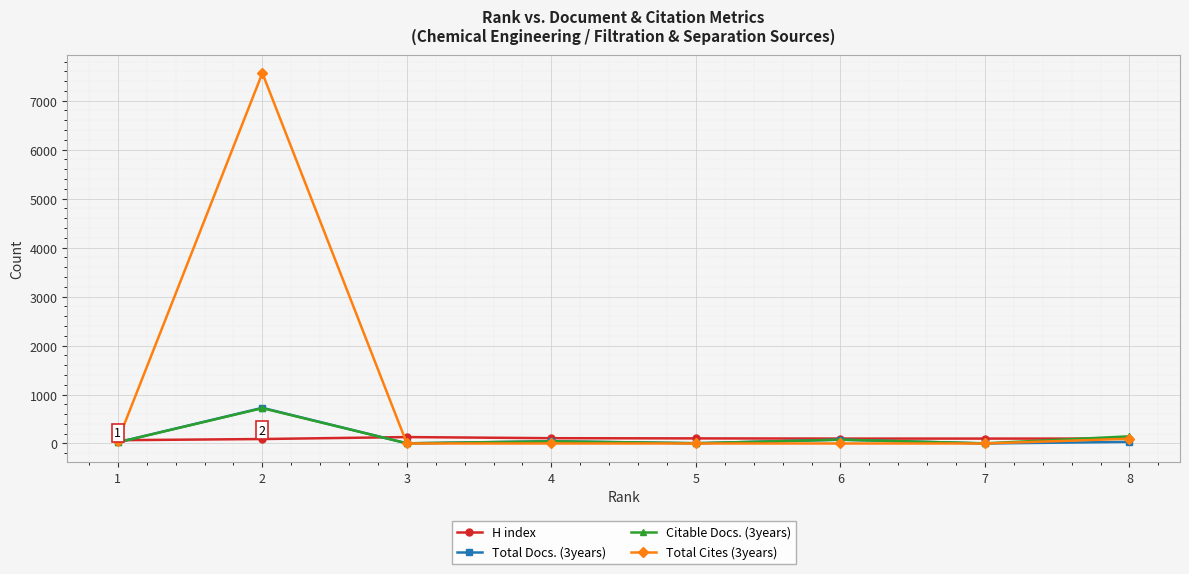

What is the maximum value shown in the chart?

7564